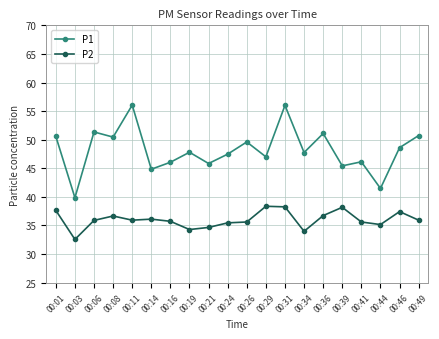

What is the difference between the P2 values at 00:03 and 00:39?

5.6